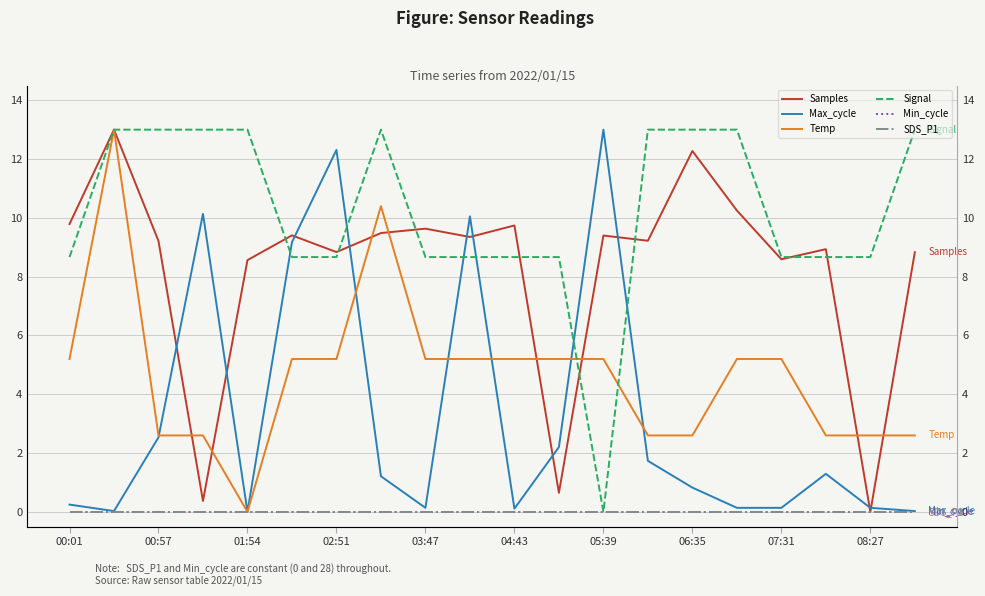

The value of Max_cycle at 08:27 is 0.2. True or false?

False